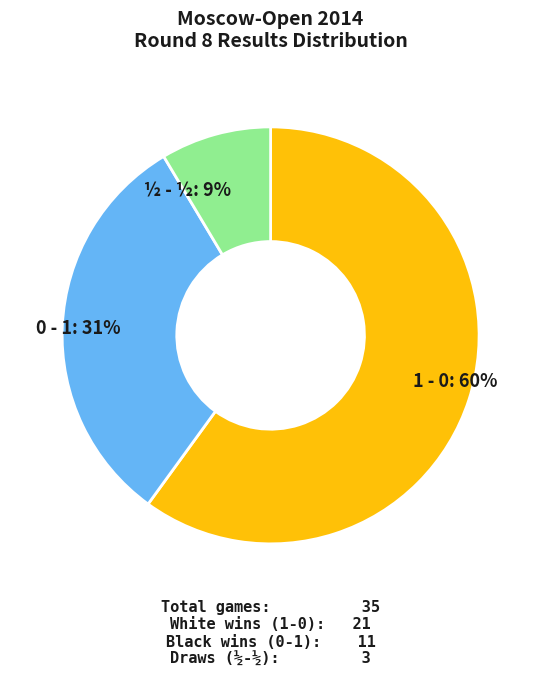

What percentage is the 1 - 0 slice, to the nearest percent?

60%